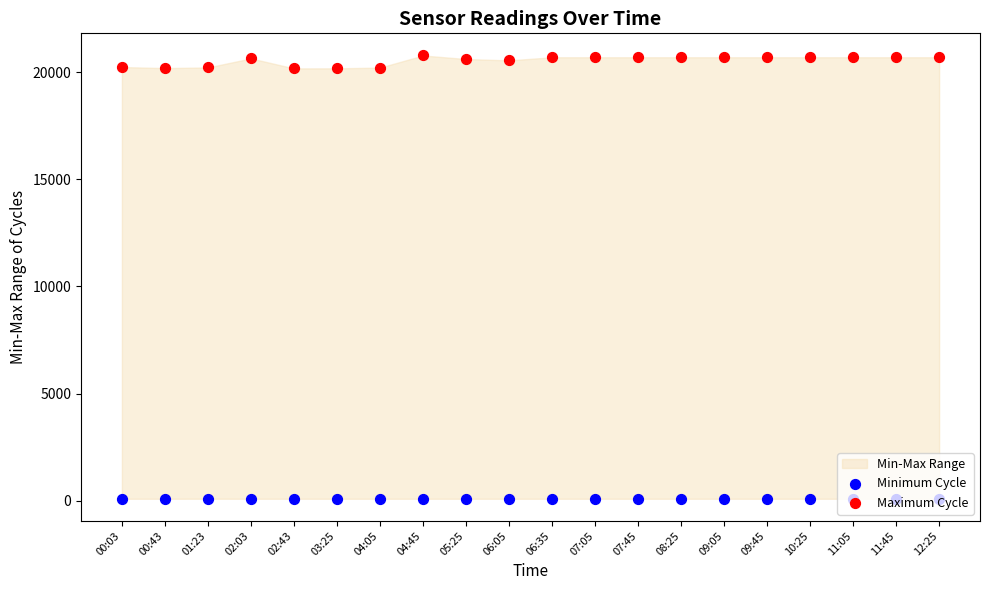

Which series has the widest spread of Y values?

Maximum Cycle